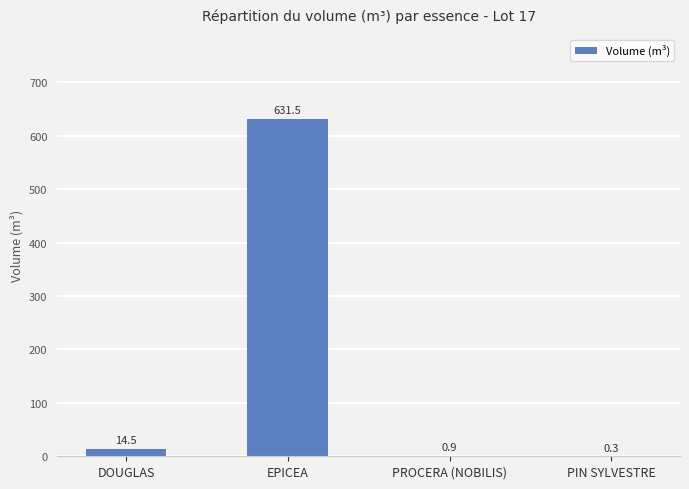

What is the sum of the values at PROCERA (NOBILIS) and EPICEA?

632.4